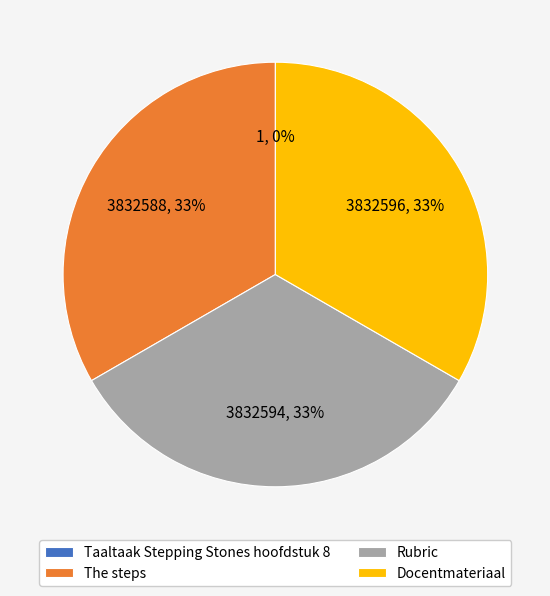

What percentage is the Docentmateriaal slice, to the nearest percent?

33%